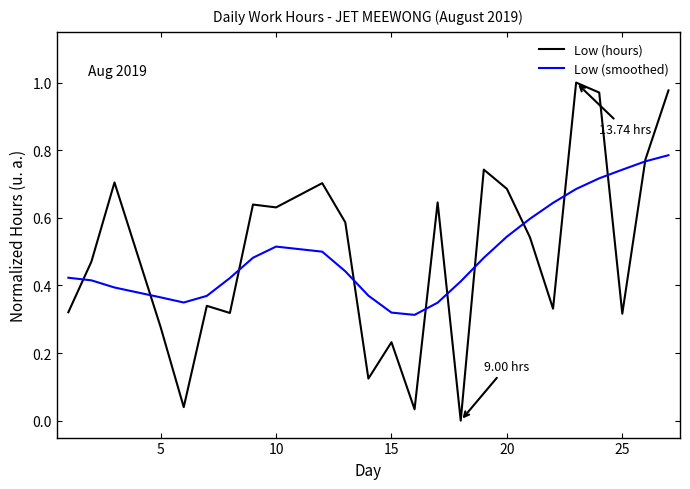

Rank the series by their maximum value, from highest to lowest.

Low (hours), Low (smoothed)